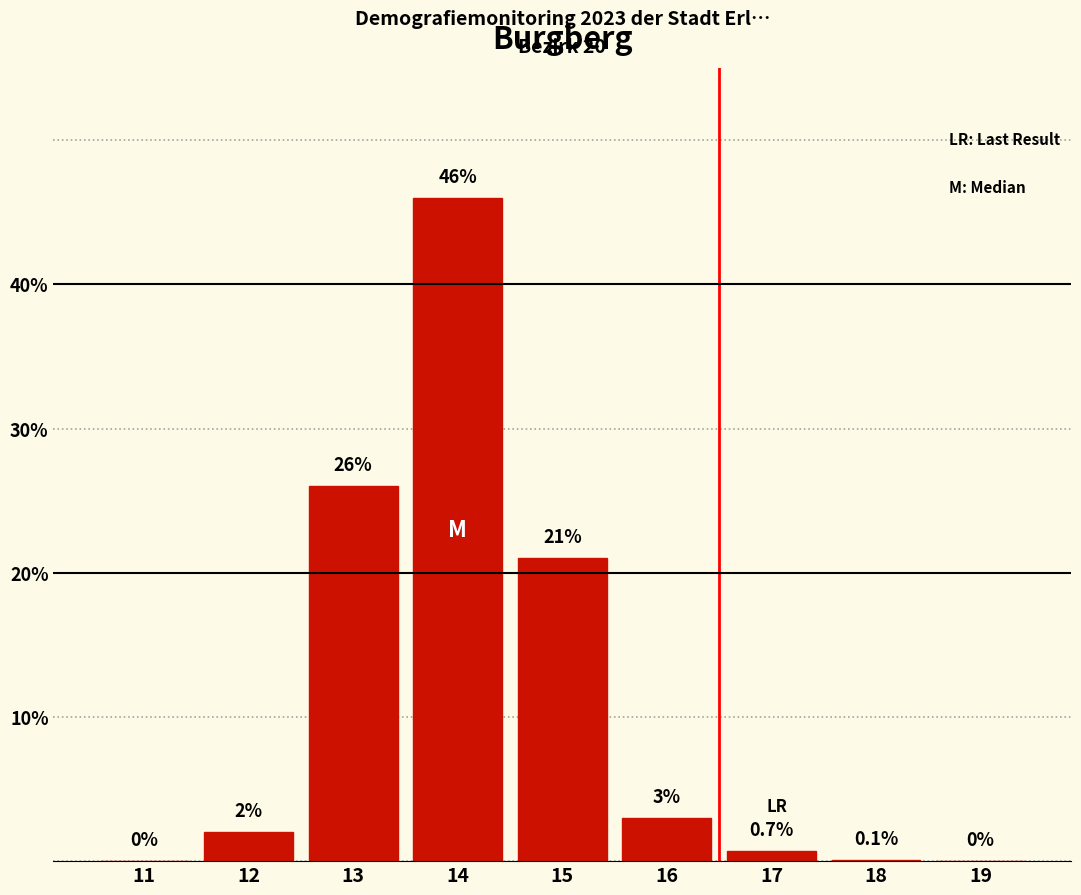

Reading right to left, extract all data points from this chart.

19=0.0	18=0.1	17=0.7	16=3.0	15=21.0	14=46.0	13=26.0	12=2.0	11=0.0